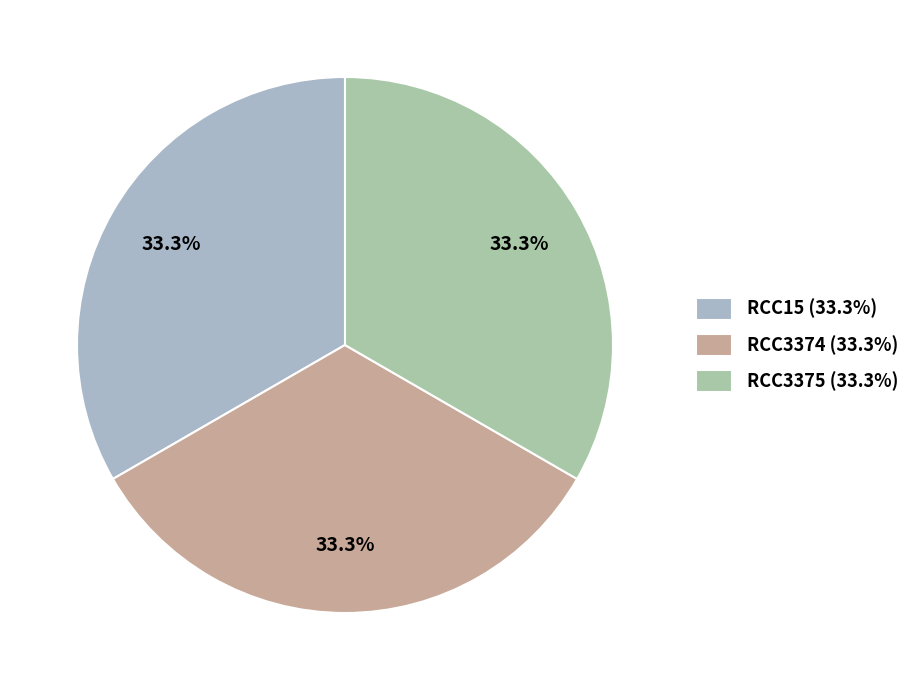

Is the sum of RCC15 and RCC3374 greater than half?

Yes